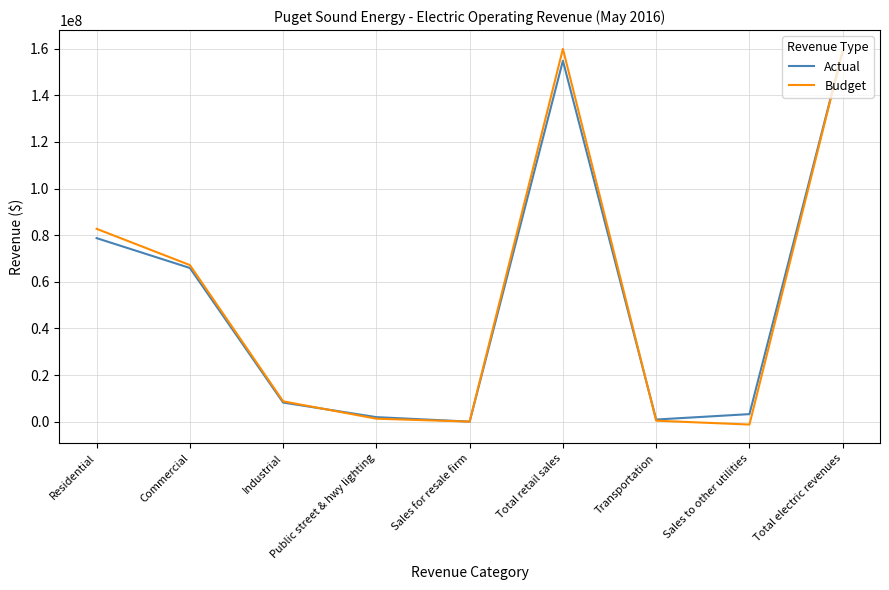

How many interior local valleys does the Budget series have?

2